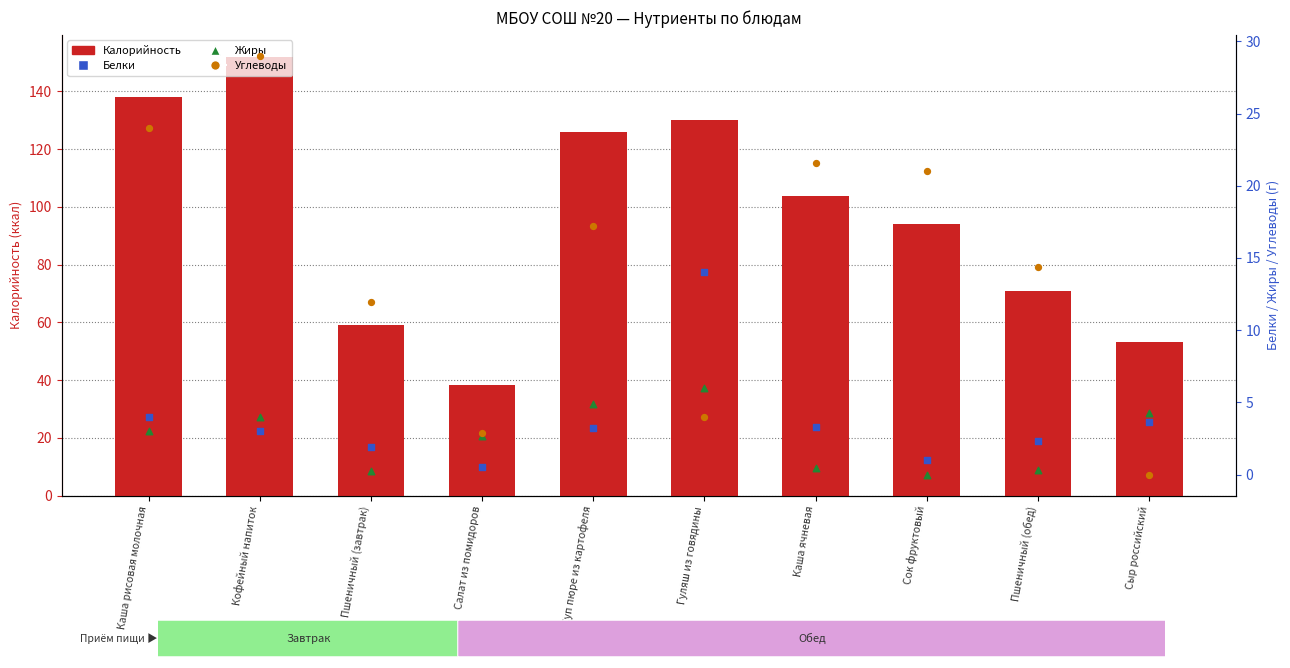

What is the total value across all series at Сыр российский?

61.1